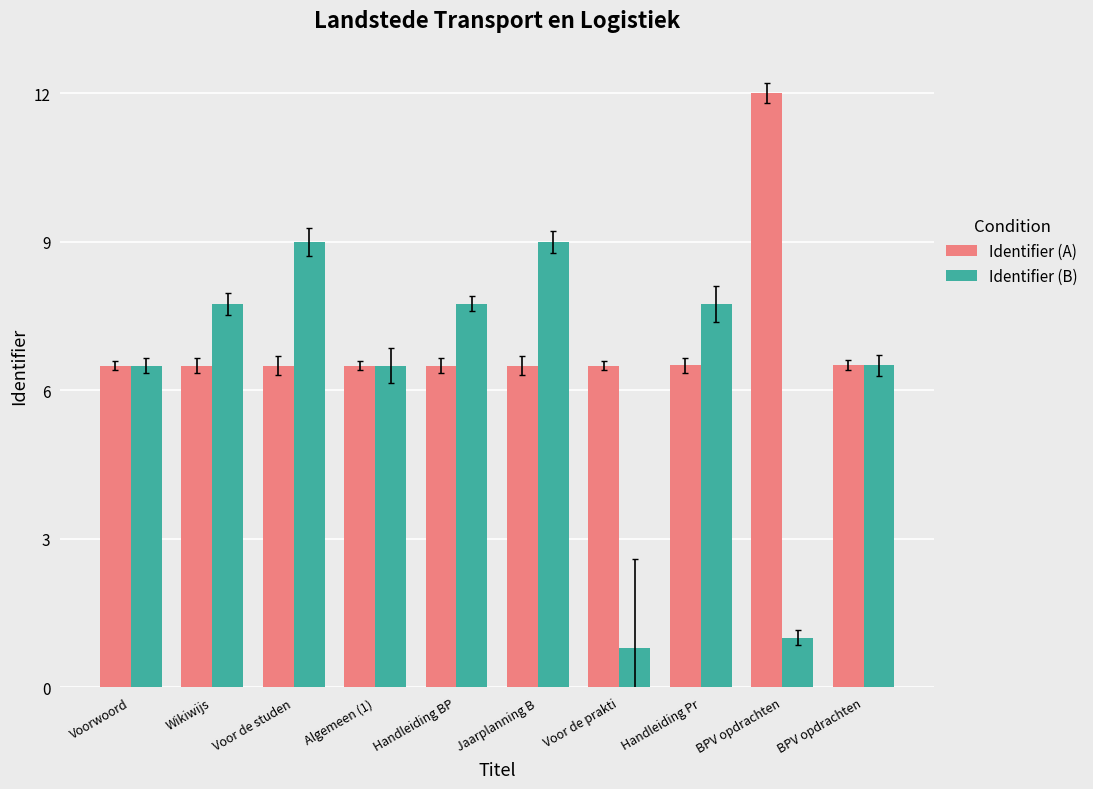

At which label does Identifier (A) reach its minimum?

Voorwoord